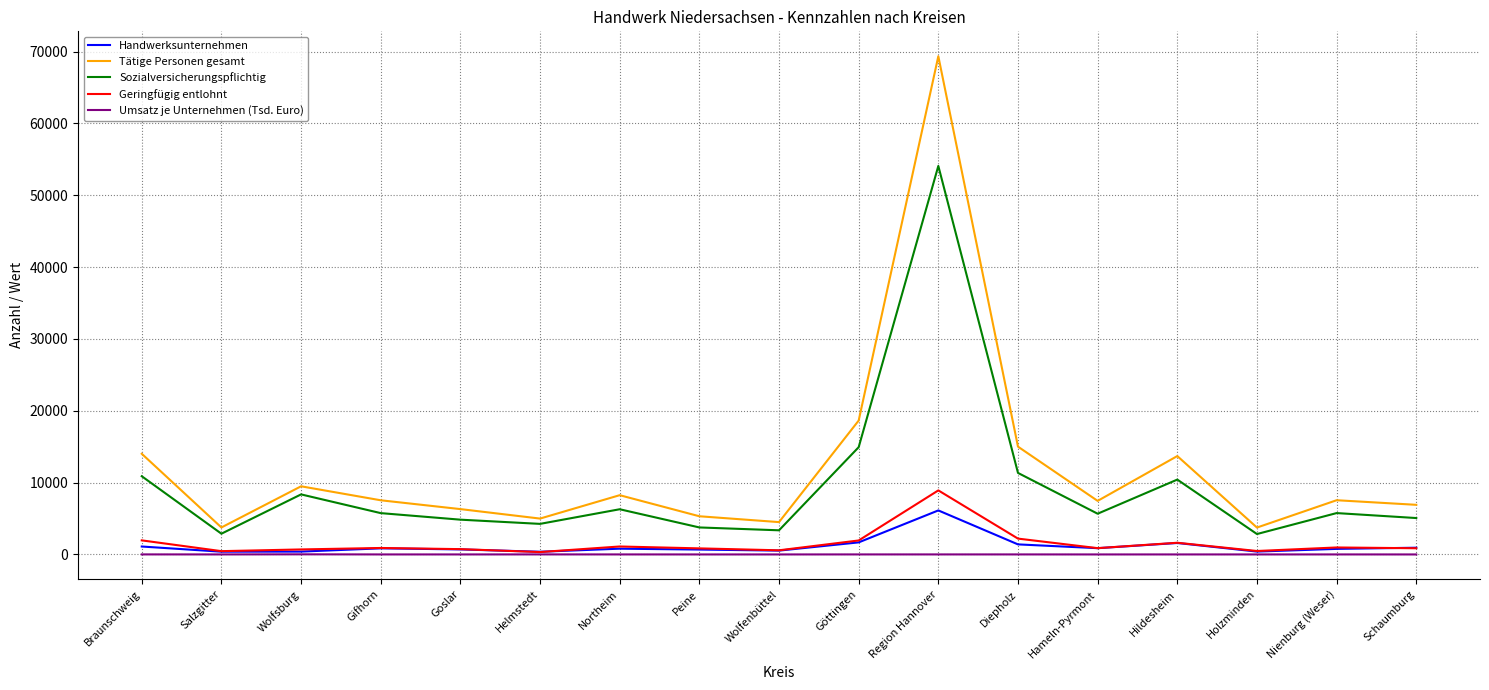

What is the difference between the Geringfügig entlohnt values at Braunschweig and Wolfenbüttel?

1383